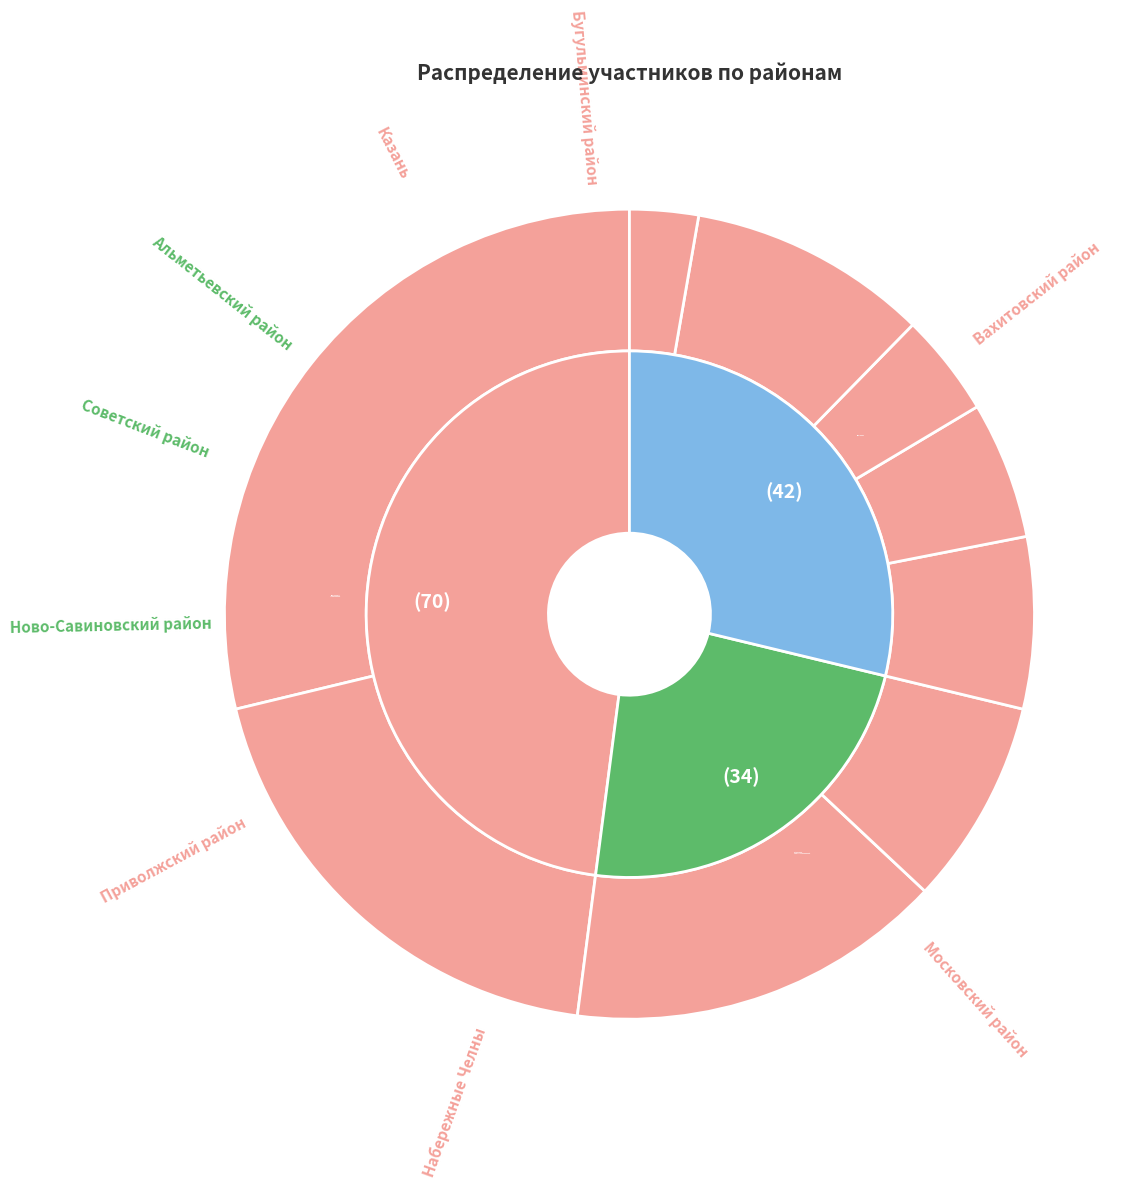

Combined, what portion of the pie is Казань and Московский район?

28.8%